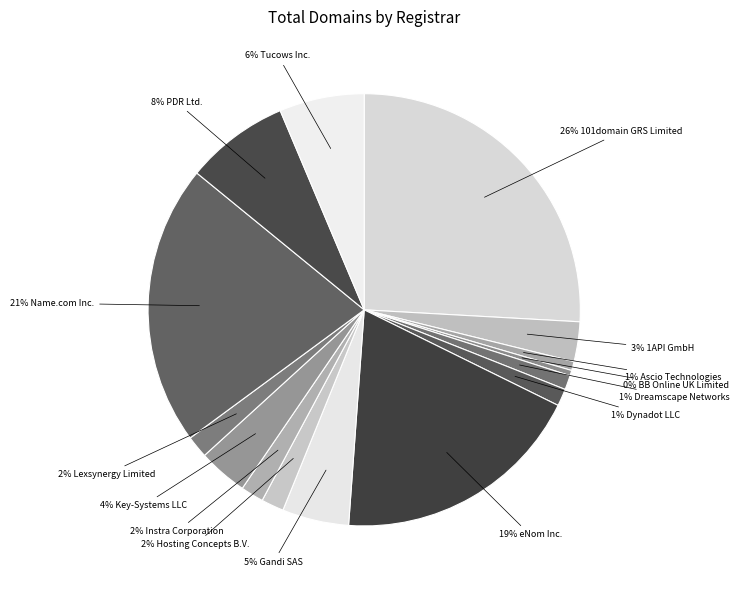

Rank the categories by value from lowest to highest.

BB Online UK Limited, Ascio Technologies, Dreamscape Networks, Dynadot LLC, Lexsynergy Limited, Hosting Concepts B.V., Instra Corporation, 1API GmbH, Key-Systems LLC, Gandi SAS, Tucows Inc., PDR Ltd., eNom Inc., Name.com Inc., 101domain GRS Limited